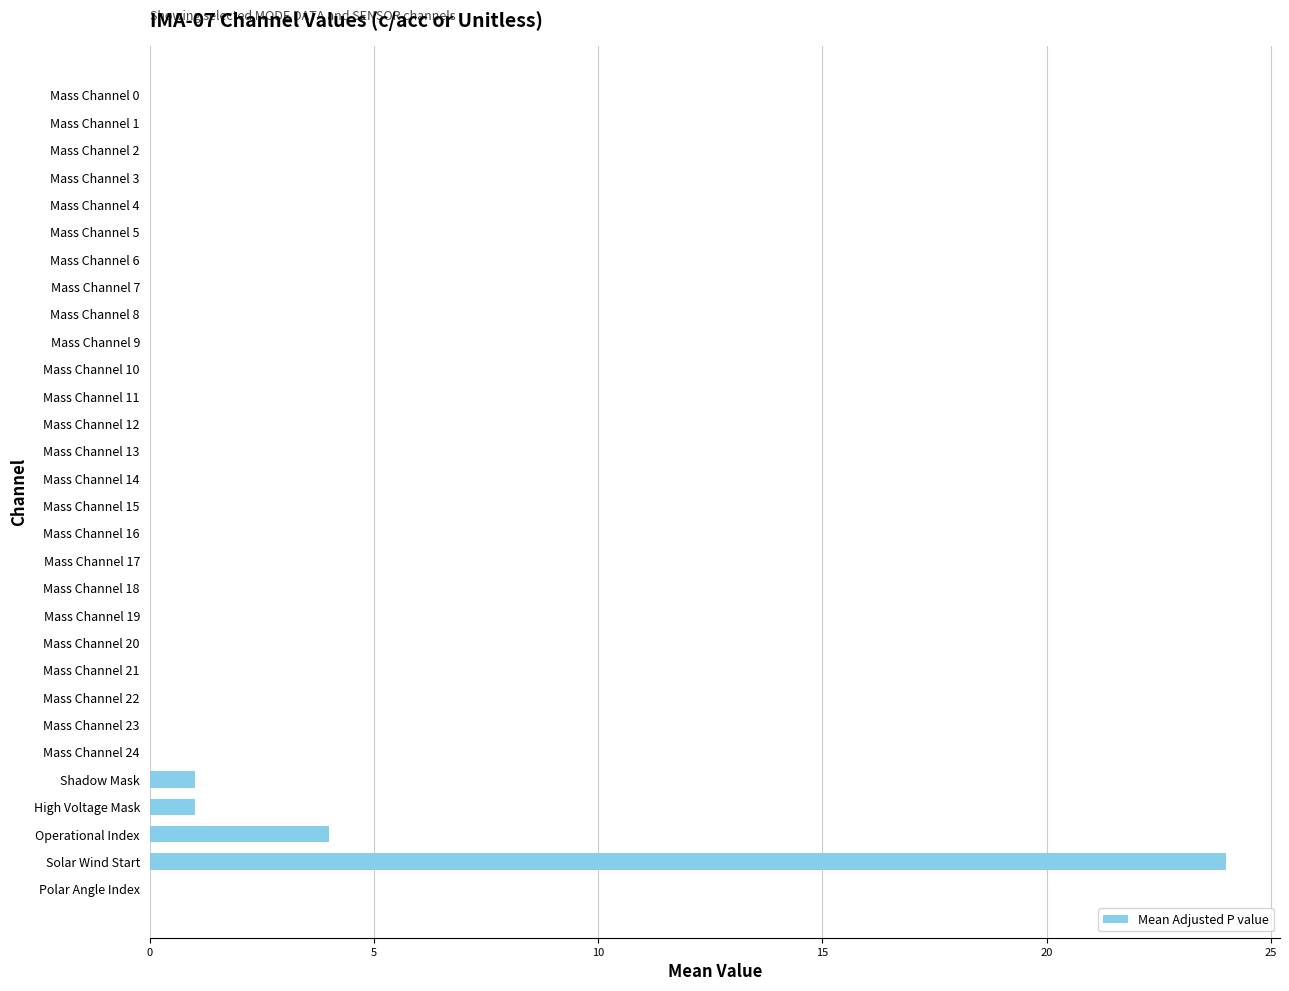

What is the greatest value displayed?

24